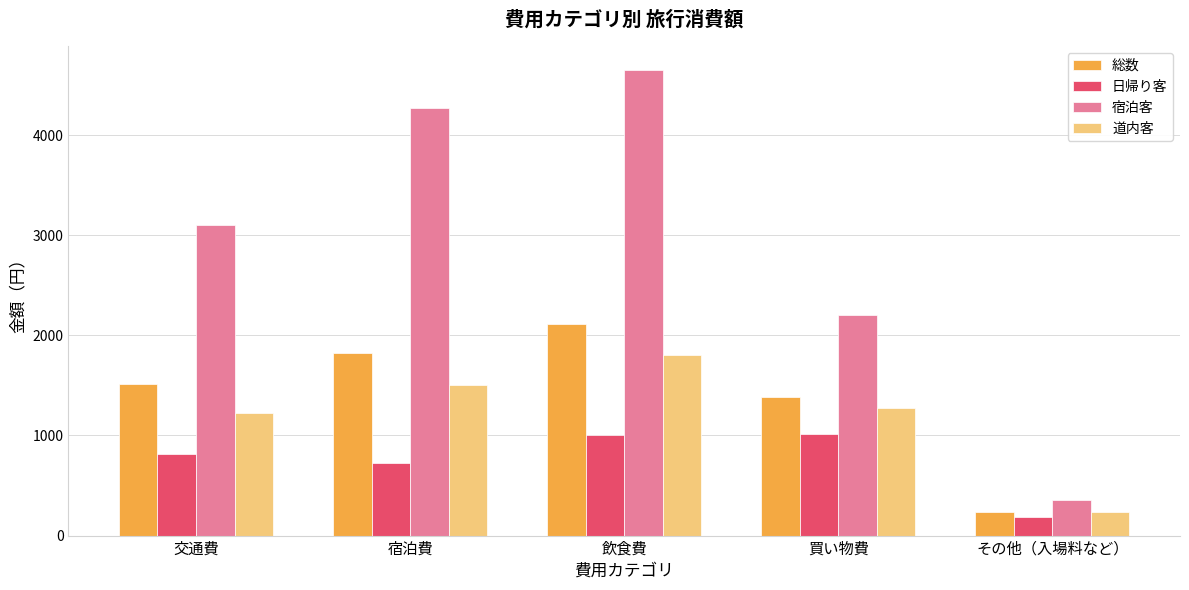

Which series has the widest spread of values?

宿泊客